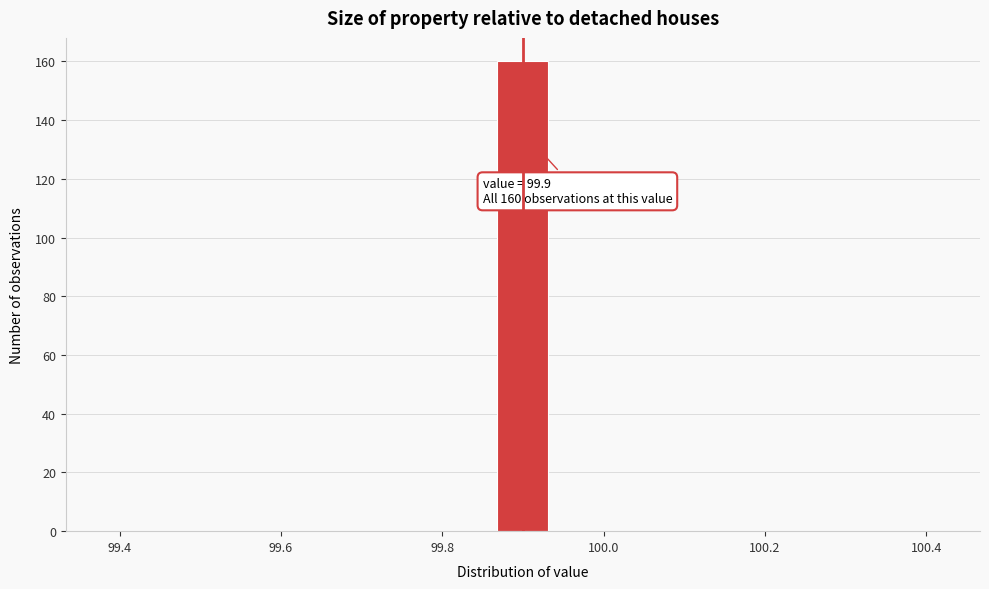

Around what value on the x-axis is the tallest bar? Give the approximate position of its centre, as read against the axis.

99.90